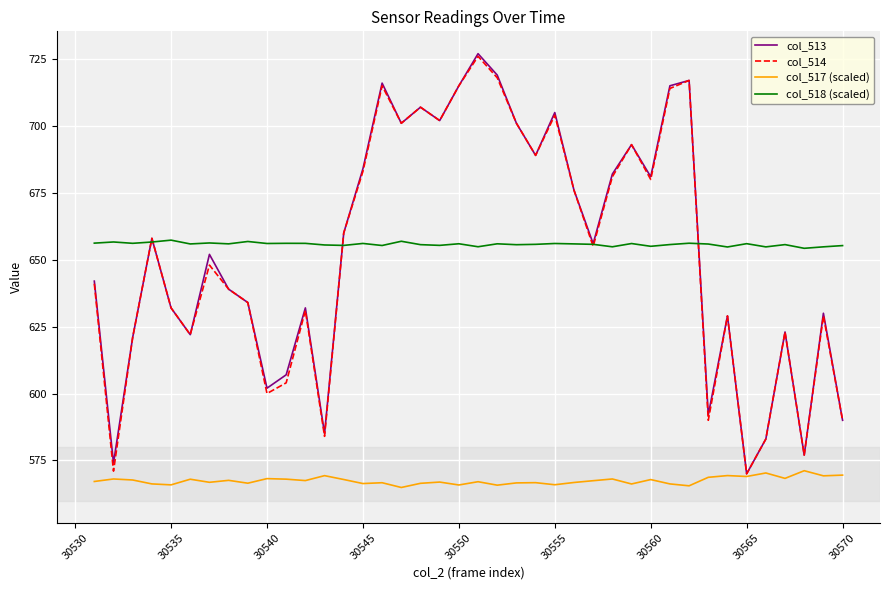

What is the smallest value displayed?

564.9